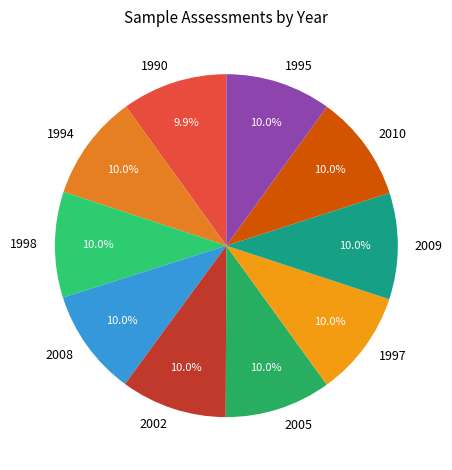

To the nearest percent, what is the combined percentage of 1990 and 2010?

20%